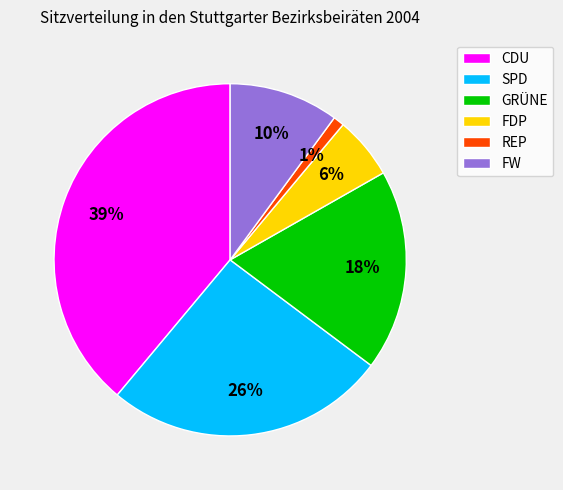

True or false: SPD accounts for 26% of the total.

True